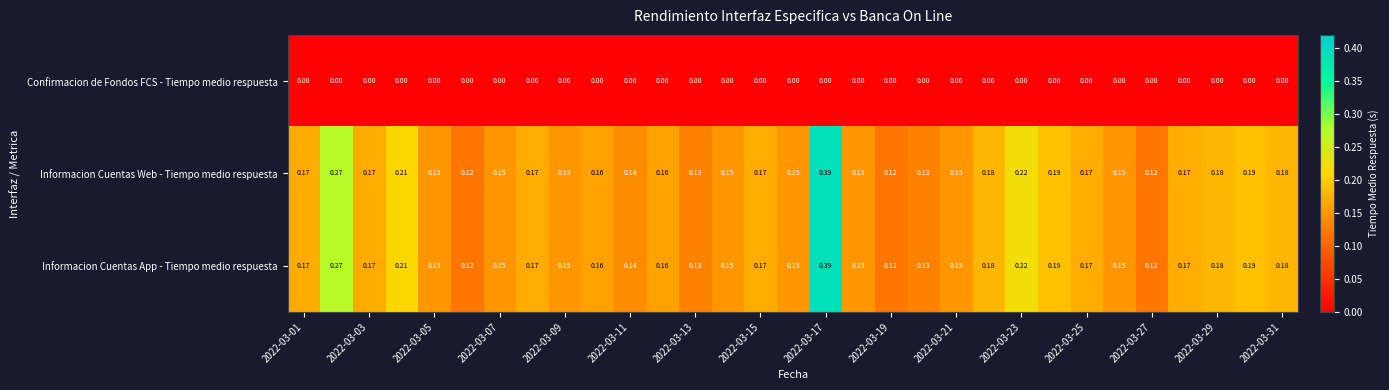

How many categories are shown in the chart?

31